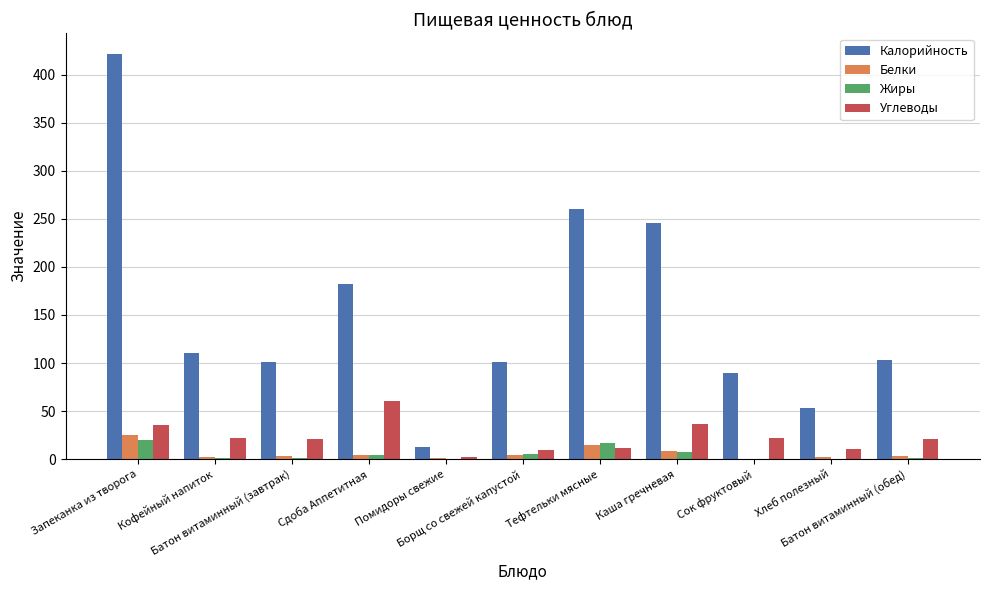

What is the sum of all Калорийность values?

1681.4